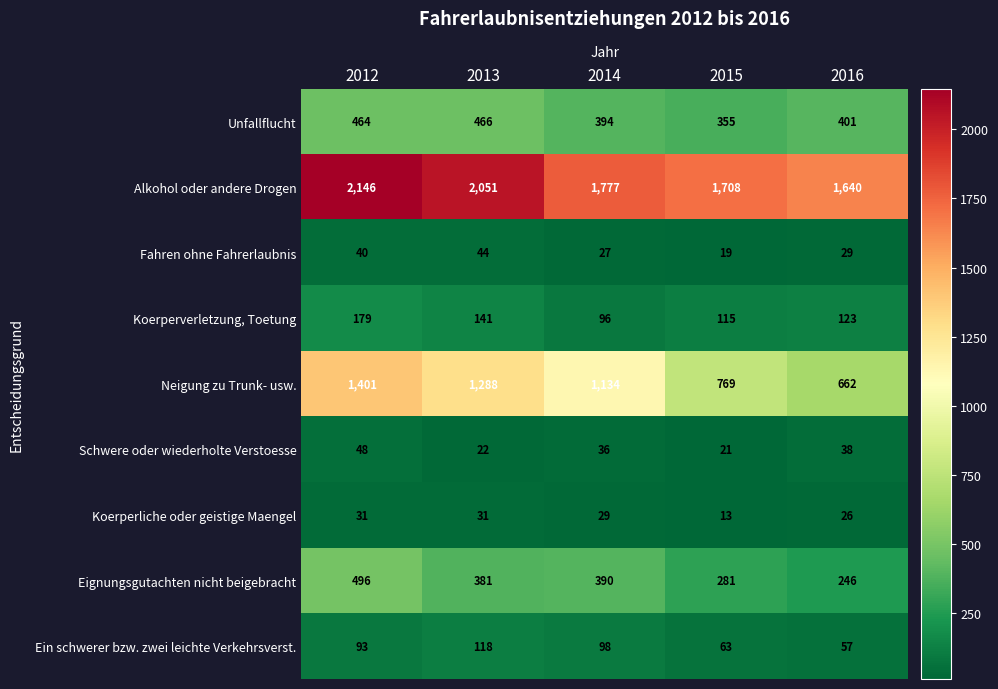

Between 2012 and 2014, which series saw the biggest shift?

Alkohol oder andere Drogen